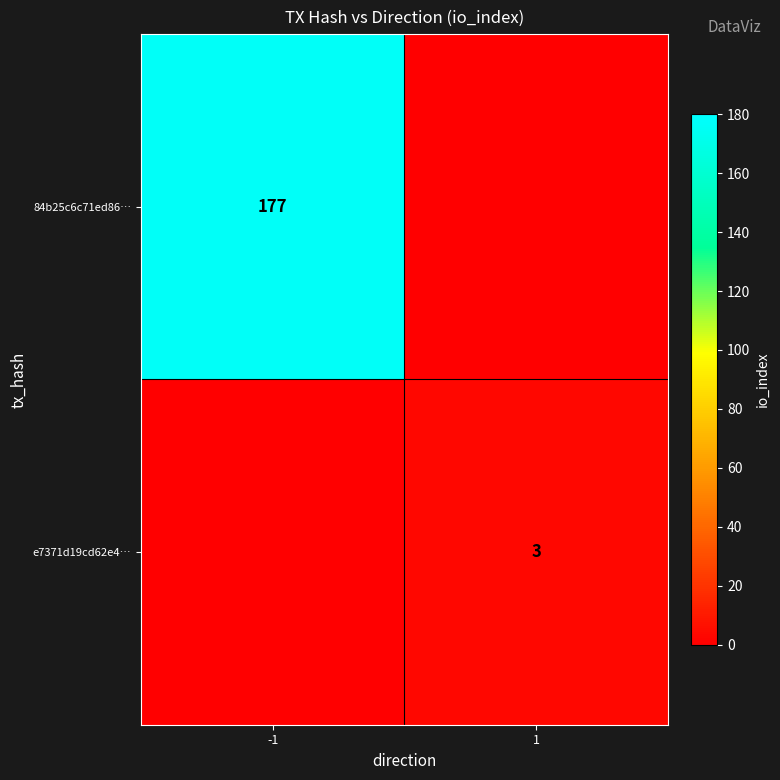

The 84b25c6c71ed86… series shows 121 at -1. True or false?

False